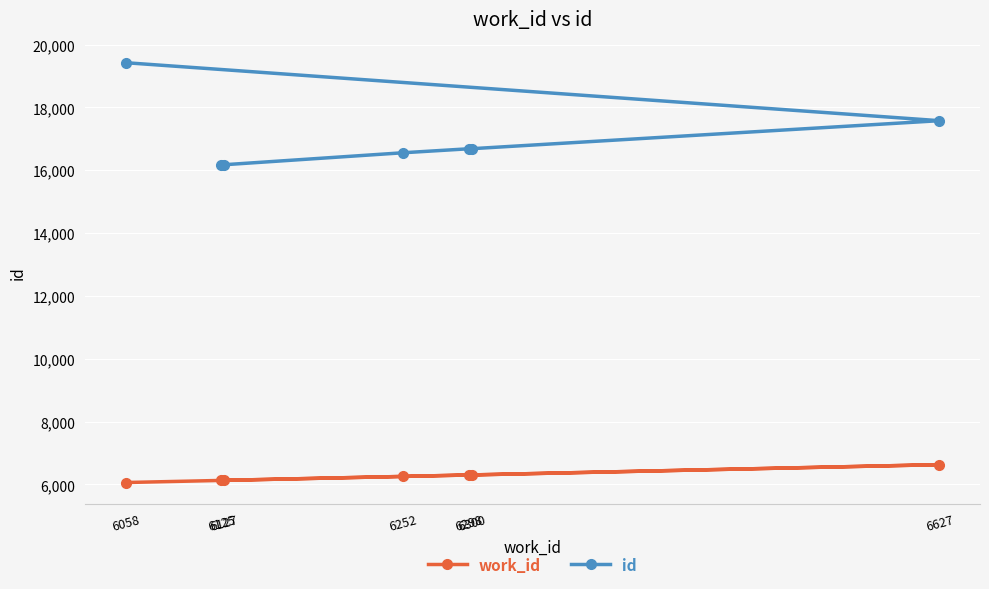

True or false: id and work_id intersect in this chart.

False